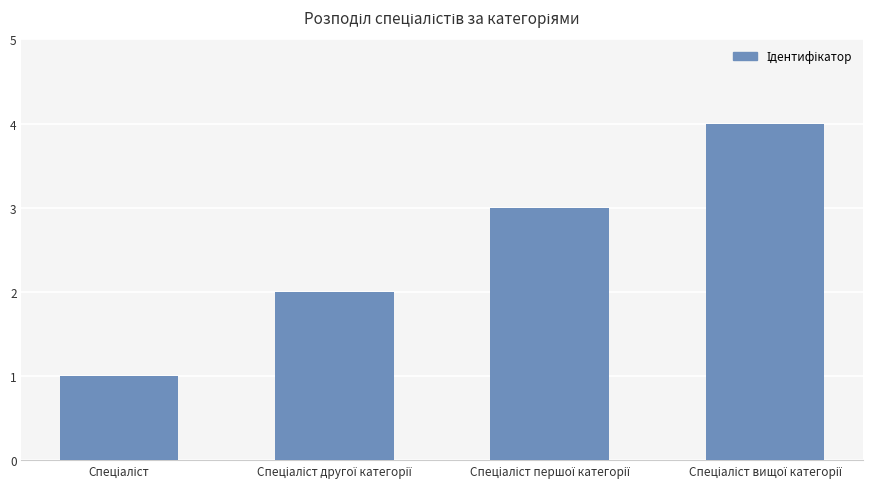

How many bars are there in total?

4